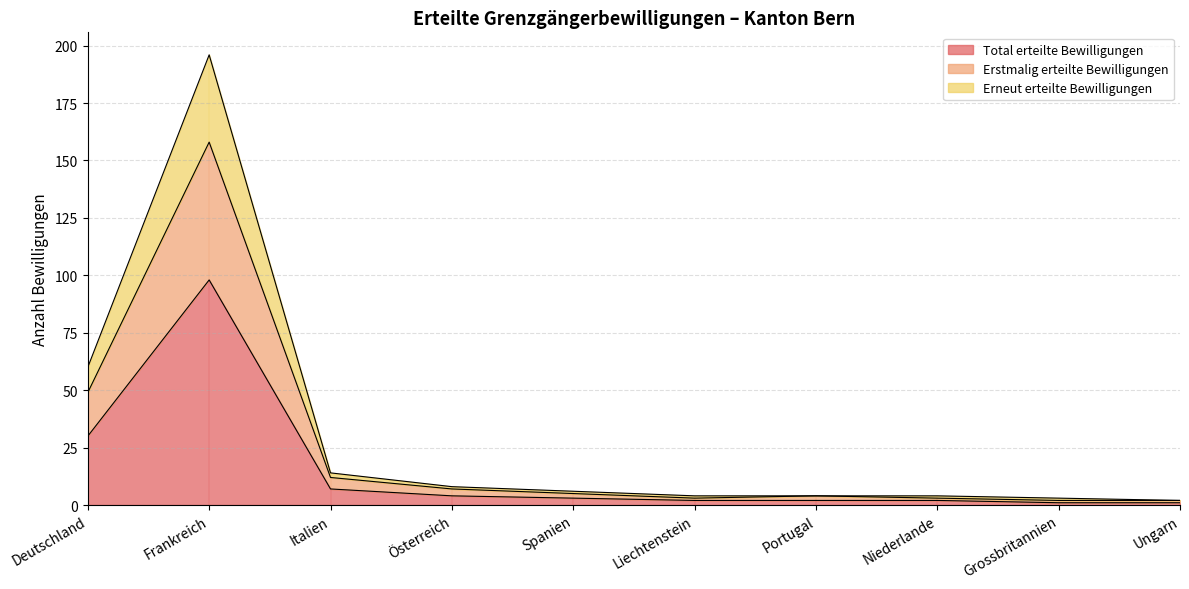

What is the greatest value displayed?

196